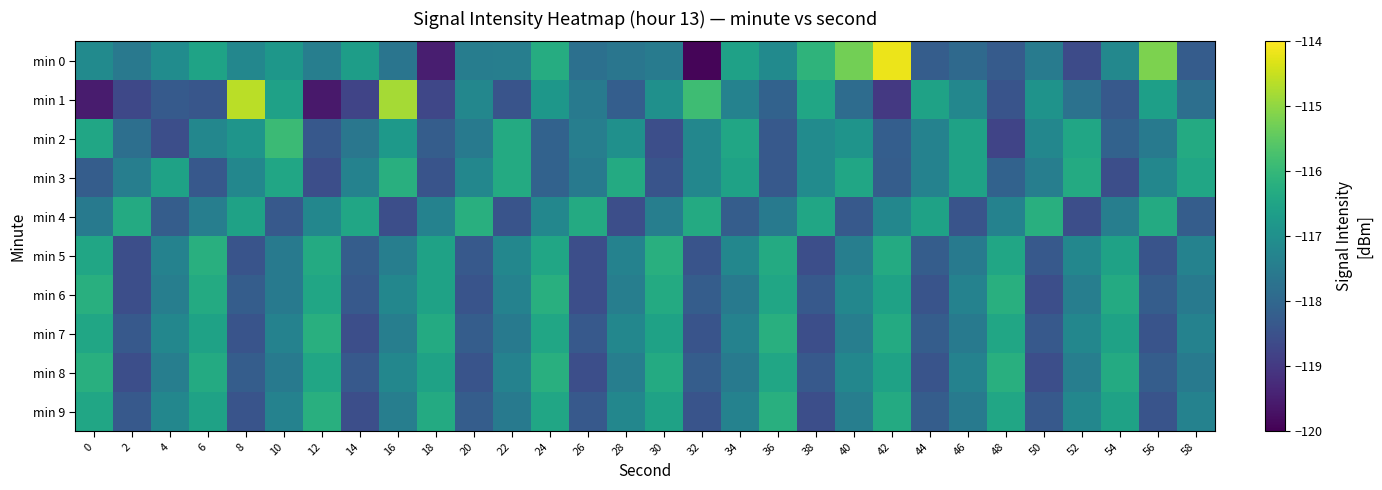

Reading right to left, list all the values displayed in this chart.

min 0: 58=-118.3	56=-115.2	54=-117.2	52=-118.6	50=-117.5	48=-118.3	46=-118.0	44=-118.2	42=-114.2	40=-115.3	38=-116.1	36=-117.1	34=-116.6	32=-119.9	30=-117.5	28=-117.6	26=-117.8	24=-116.3	22=-117.4	20=-117.5	18=-119.5	16=-117.7	14=-116.7	12=-117.4	10=-116.8	8=-117.2	6=-116.5	4=-117.1	2=-117.6	0=-117.1
min 1: 58=-117.8	56=-116.6	54=-118.3	52=-117.8	50=-116.9	48=-118.4	46=-117.2	44=-116.5	42=-119.0	40=-117.9	38=-116.5	36=-118.1	34=-117.3	32=-115.9	30=-117.0	28=-118.2	26=-117.5	24=-116.8	22=-118.5	20=-117.2	18=-118.7	16=-114.8	14=-118.8	12=-119.6	10=-116.6	8=-114.6	6=-118.4	4=-118.3	2=-118.7	0=-119.5
min 2: 58=-116.3	56=-117.5	54=-118.1	52=-116.4	50=-117.2	48=-118.8	46=-116.5	44=-117.3	42=-118.2	40=-116.9	38=-117.1	36=-118.3	34=-116.4	32=-117.2	30=-118.5	28=-117.0	26=-117.4	24=-118.1	22=-116.3	20=-117.5	18=-118.2	16=-116.8	14=-117.6	12=-118.3	10=-115.9	8=-116.9	6=-117.2	4=-118.5	2=-117.8	0=-116.5
min 3: 58=-116.4	56=-117.2	54=-118.5	52=-116.3	50=-117.4	48=-118.1	46=-116.5	44=-117.3	42=-118.2	40=-116.4	38=-117.1	36=-118.3	34=-116.5	32=-117.2	30=-118.4	28=-116.3	26=-117.5	24=-118.1	22=-116.3	20=-117.2	18=-118.4	16=-116.2	14=-117.3	12=-118.5	10=-116.4	8=-117.2	6=-118.3	4=-116.5	2=-117.4	0=-118.2
min 4: 58=-118.2	56=-116.3	54=-117.4	52=-118.5	50=-116.2	48=-117.3	46=-118.4	44=-116.5	42=-117.2	40=-118.3	38=-116.4	36=-117.5	34=-118.2	32=-116.3	30=-117.4	28=-118.5	26=-116.3	24=-117.2	22=-118.4	20=-116.2	18=-117.3	16=-118.5	14=-116.4	12=-117.2	10=-118.3	8=-116.5	6=-117.4	4=-118.2	2=-116.3	0=-117.5
min 5: 58=-117.3	56=-118.4	54=-116.5	52=-117.2	50=-118.3	48=-116.4	46=-117.5	44=-118.2	42=-116.3	40=-117.4	38=-118.5	36=-116.3	34=-117.2	32=-118.4	30=-116.2	28=-117.3	26=-118.5	24=-116.4	22=-117.2	20=-118.3	18=-116.5	16=-117.4	14=-118.2	12=-116.3	10=-117.5	8=-118.4	6=-116.2	4=-117.3	2=-118.5	0=-116.4
min 6: 58=-117.5	56=-118.2	54=-116.3	52=-117.4	50=-118.5	48=-116.2	46=-117.3	44=-118.4	42=-116.5	40=-117.2	38=-118.3	36=-116.4	34=-117.5	32=-118.2	30=-116.3	28=-117.4	26=-118.5	24=-116.2	22=-117.3	20=-118.4	18=-116.5	16=-117.2	14=-118.3	12=-116.4	10=-117.5	8=-118.2	6=-116.3	4=-117.4	2=-118.5	0=-116.2
min 7: 58=-117.3	56=-118.4	54=-116.5	52=-117.2	50=-118.3	48=-116.4	46=-117.5	44=-118.2	42=-116.3	40=-117.4	38=-118.5	36=-116.2	34=-117.3	32=-118.4	30=-116.5	28=-117.2	26=-118.3	24=-116.4	22=-117.5	20=-118.2	18=-116.3	16=-117.4	14=-118.5	12=-116.2	10=-117.3	8=-118.4	6=-116.5	4=-117.2	2=-118.3	0=-116.4
min 8: 58=-117.5	56=-118.2	54=-116.3	52=-117.4	50=-118.5	48=-116.2	46=-117.3	44=-118.4	42=-116.5	40=-117.2	38=-118.3	36=-116.4	34=-117.5	32=-118.2	30=-116.3	28=-117.4	26=-118.5	24=-116.2	22=-117.3	20=-118.4	18=-116.5	16=-117.2	14=-118.3	12=-116.4	10=-117.5	8=-118.2	6=-116.3	4=-117.4	2=-118.5	0=-116.2
min 9: 58=-117.3	56=-118.4	54=-116.5	52=-117.2	50=-118.3	48=-116.4	46=-117.5	44=-118.2	42=-116.3	40=-117.4	38=-118.5	36=-116.2	34=-117.3	32=-118.4	30=-116.5	28=-117.2	26=-118.3	24=-116.4	22=-117.5	20=-118.2	18=-116.3	16=-117.4	14=-118.5	12=-116.2	10=-117.3	8=-118.4	6=-116.5	4=-117.2	2=-118.3	0=-116.4